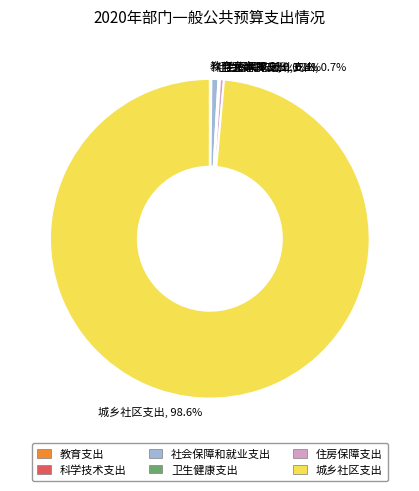

Which has a higher value, 城乡社区支出, 98.6% or 住房保障支出, 0.4%?

城乡社区支出, 98.6%